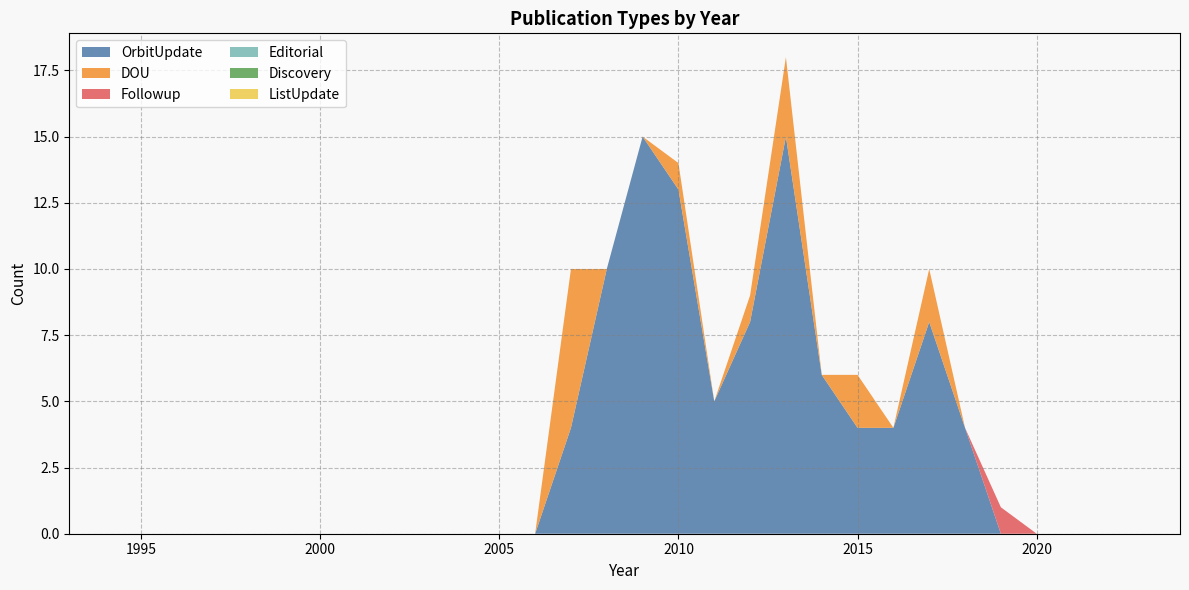

Does the chart have visible grid lines?

Yes